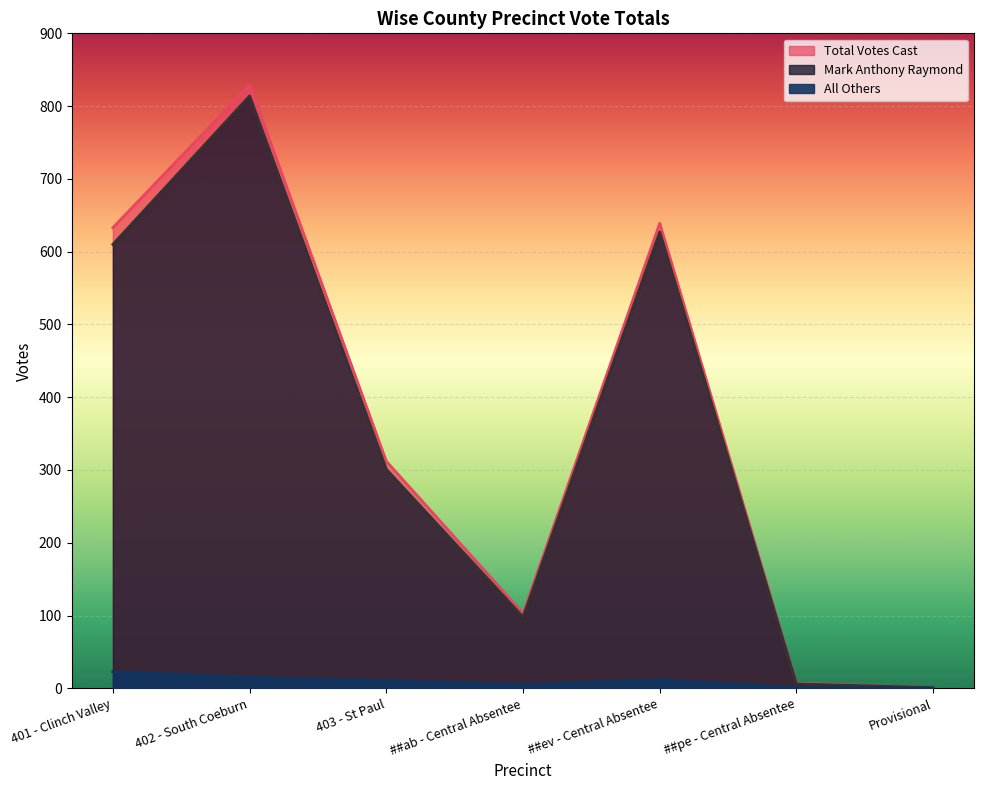

In Total Votes Cast, how many points are lower than both neighbors (excluding endpoints)?

1